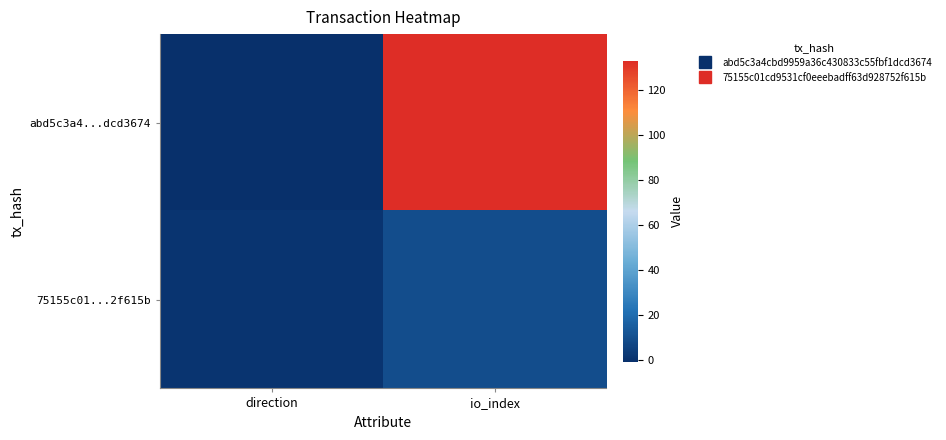

At how many categories does at least one series exceed 39?

1